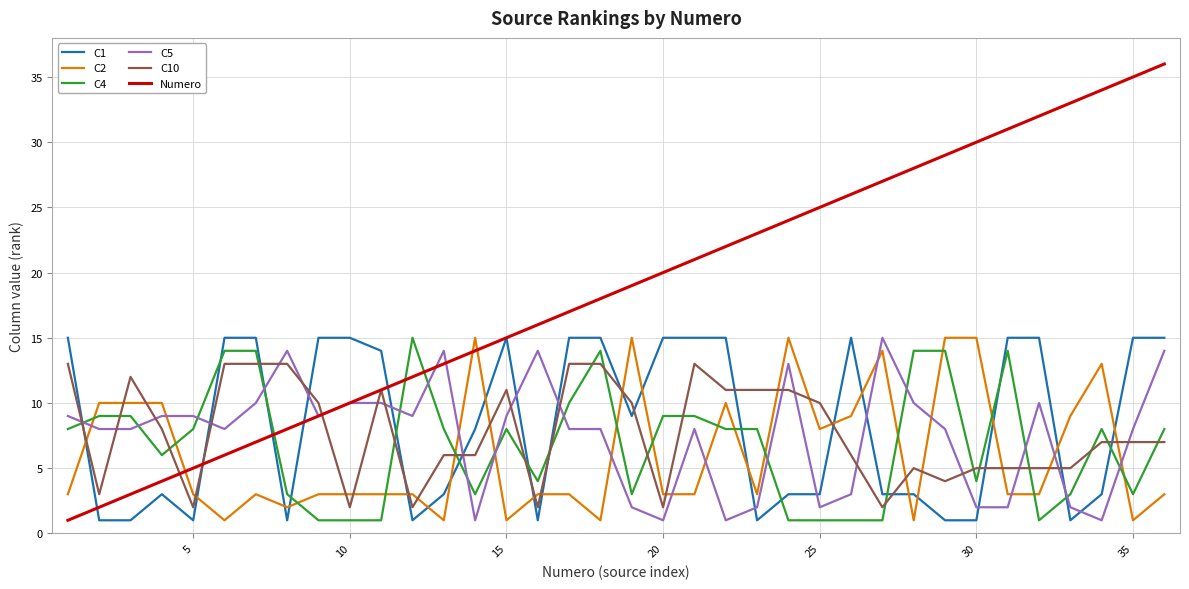

What is the greatest value displayed?

36